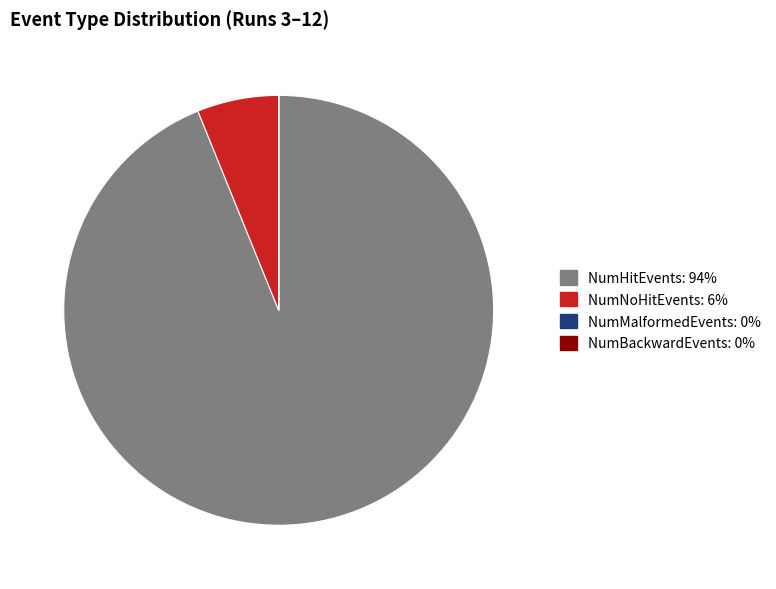

Is there a majority slice in this chart?

Yes